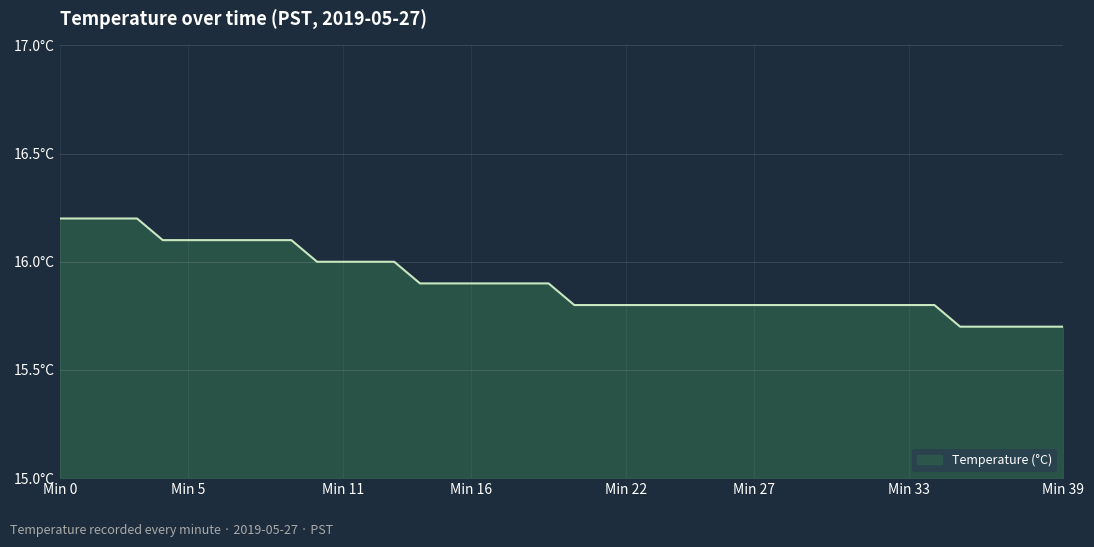

Reading left to right, transcribe all the data shown in this chart.

16.2	16.2	16.2	16.2	16.1	16.1	16.1	16.1	16.1	16.1	16.0	16.0	16.0	16.0	15.9	15.9	15.9	15.9	15.9	15.9	15.8	15.8	15.8	15.8	15.8	15.8	15.8	15.8	15.8	15.8	15.8	15.8	15.8	15.8	15.8	15.7	15.7	15.7	15.7	15.7